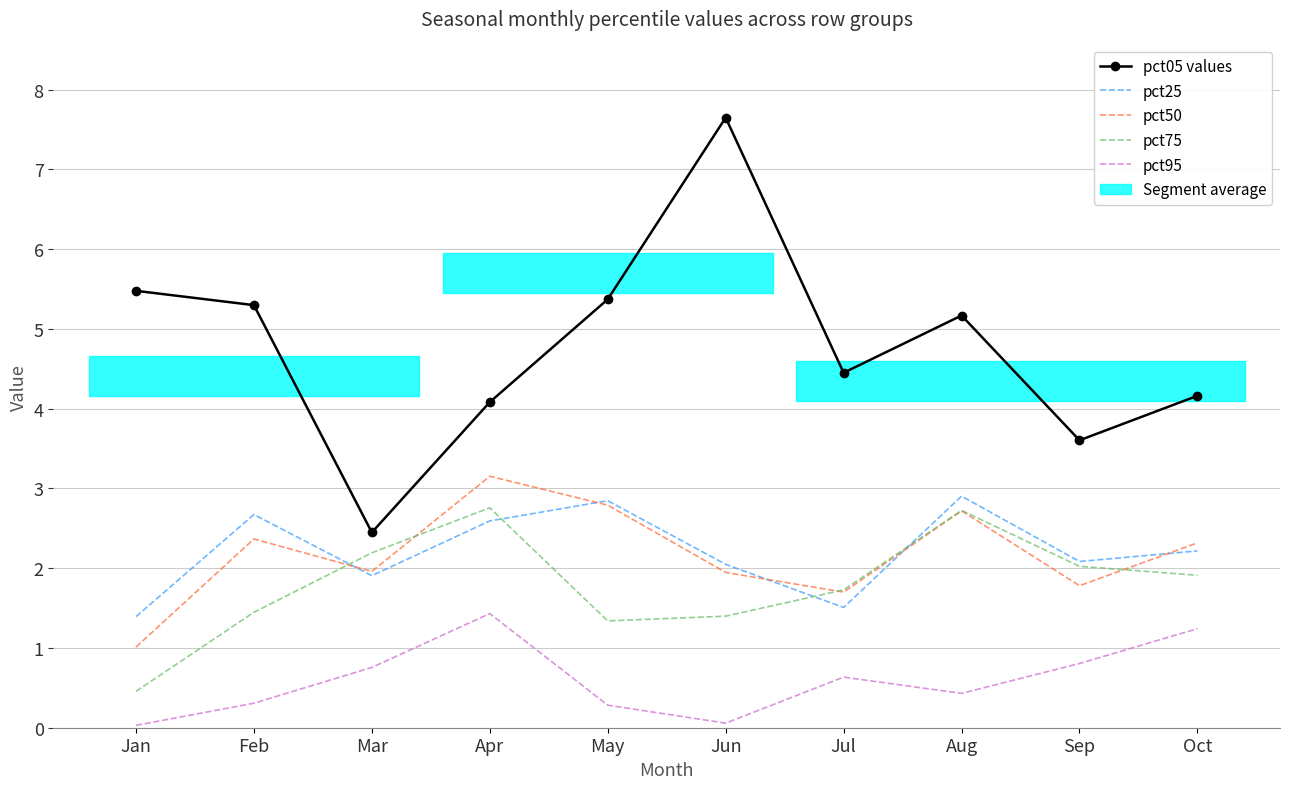

Which series has the widest spread of values?

pct05 values